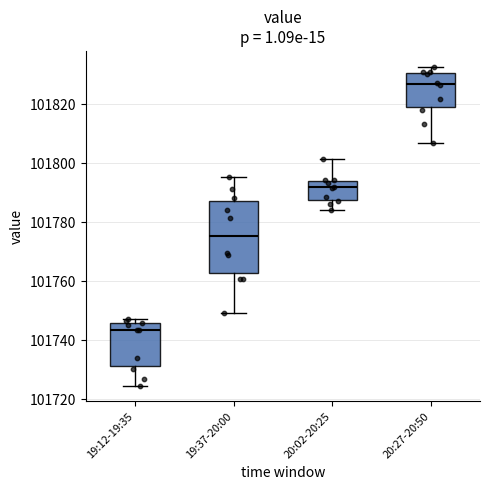

Where is the lower edge of the box for 19:12-19:35 on the y-axis? The values are not printed on the chart, so give them approximately, as read against the axis.

101732